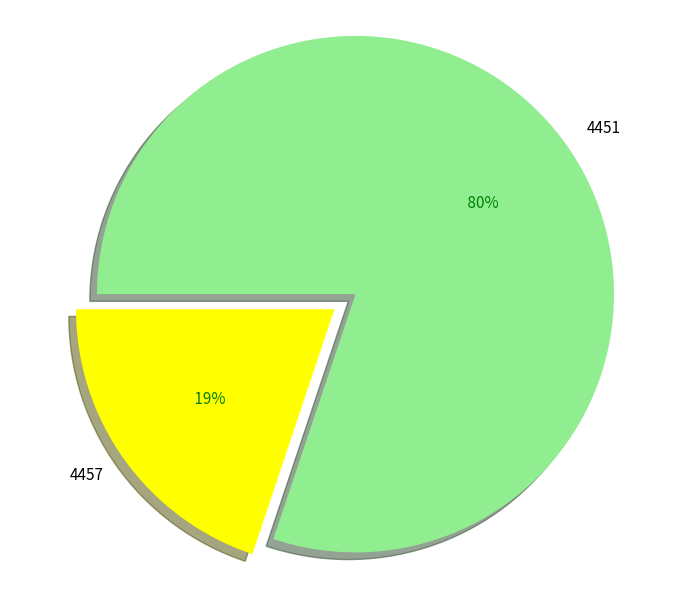

To the nearest percent, what is the combined percentage of 4451 and 4457?

100%